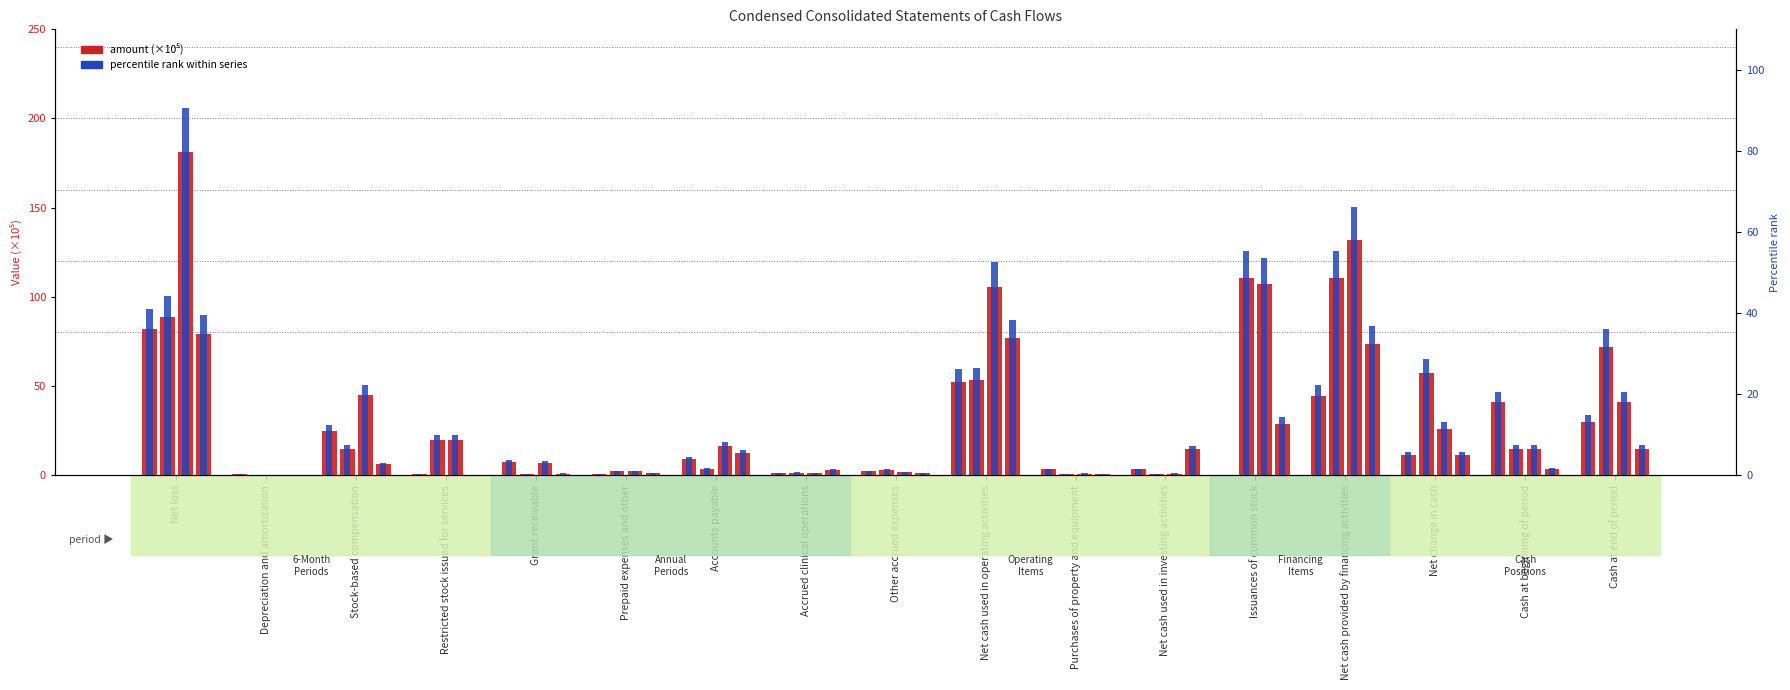

What value does the data have at Purchases of property and equipment?

1.6